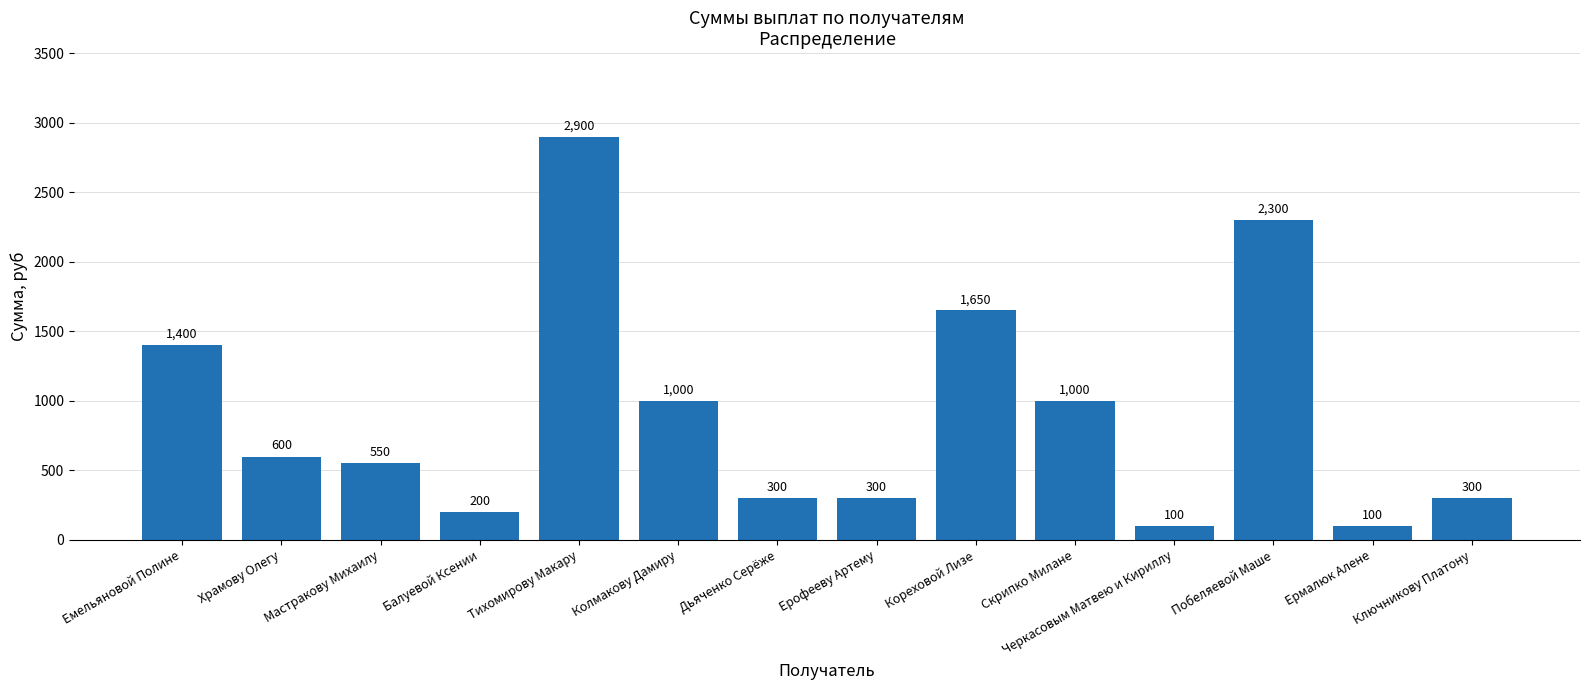

What is the label of the 7th bar from the right?

Ерофееву Артему